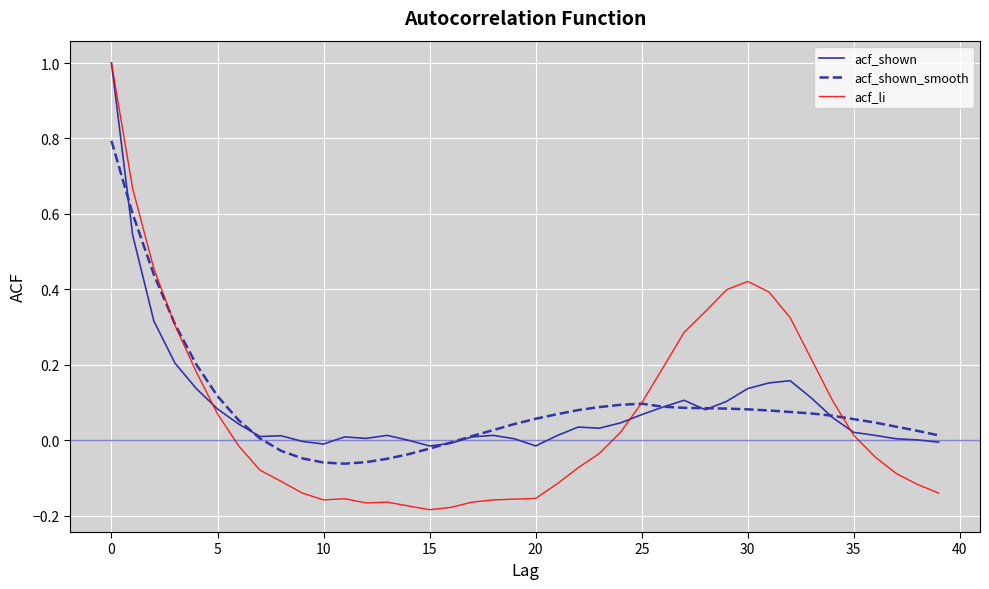

What is the highest value of the acf_shown_smooth series?

0.8